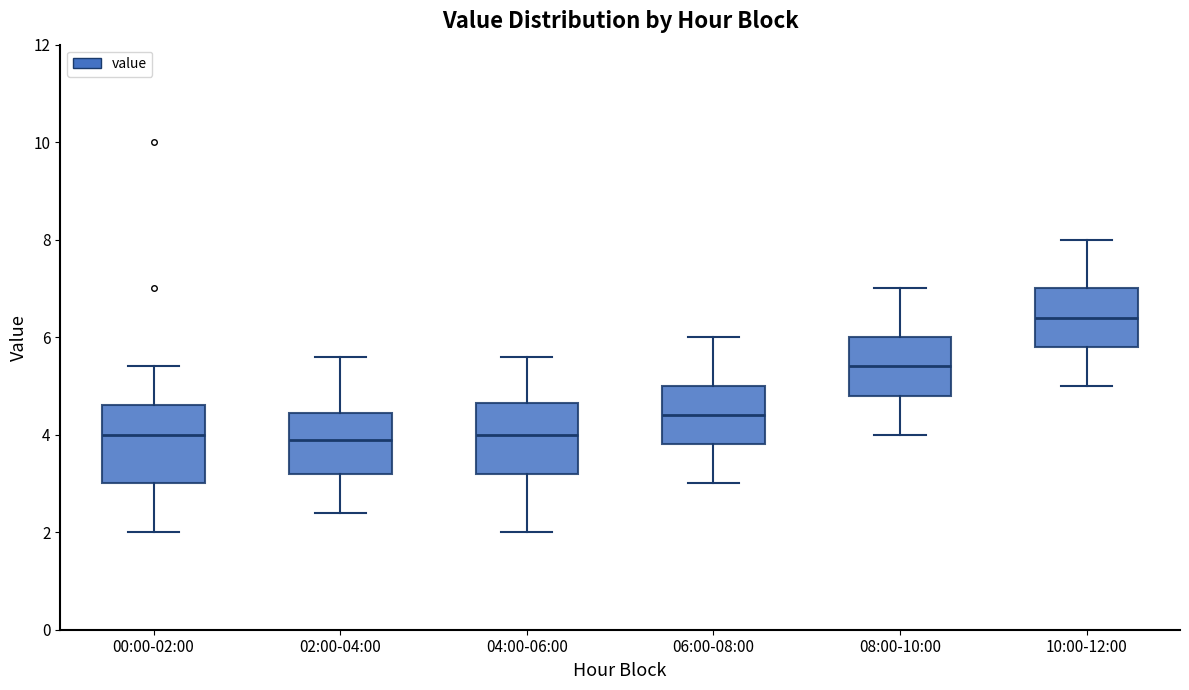

Reading left to right, read every box against the y-axis: the position of its median line, the range the box covers, and the ends of its whiskers. The values are not printed on the chart, so give them approximately, as read against the axis.

00:00-02:00: median 4.0, box 3.0 to 4.6, whiskers 2.0 to 5.4
02:00-04:00: median 4.0, box 3.2 to 4.4, whiskers 2.4 to 5.6
04:00-06:00: median 4.0, box 3.2 to 4.6, whiskers 2.0 to 5.6
06:00-08:00: median 4.4, box 3.8 to 5.0, whiskers 3.0 to 6.0
08:00-10:00: median 5.4, box 4.8 to 6.0, whiskers 4.0 to 7.0
10:00-12:00: median 6.4, box 5.8 to 7.0, whiskers 5.0 to 8.0